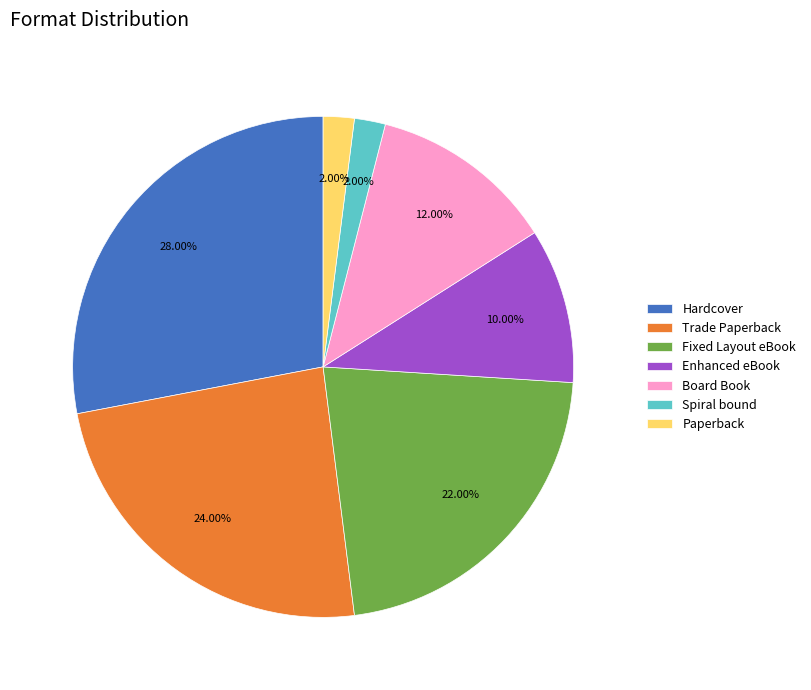

Combined, do Hardcover and Paperback account for over 50%?

No